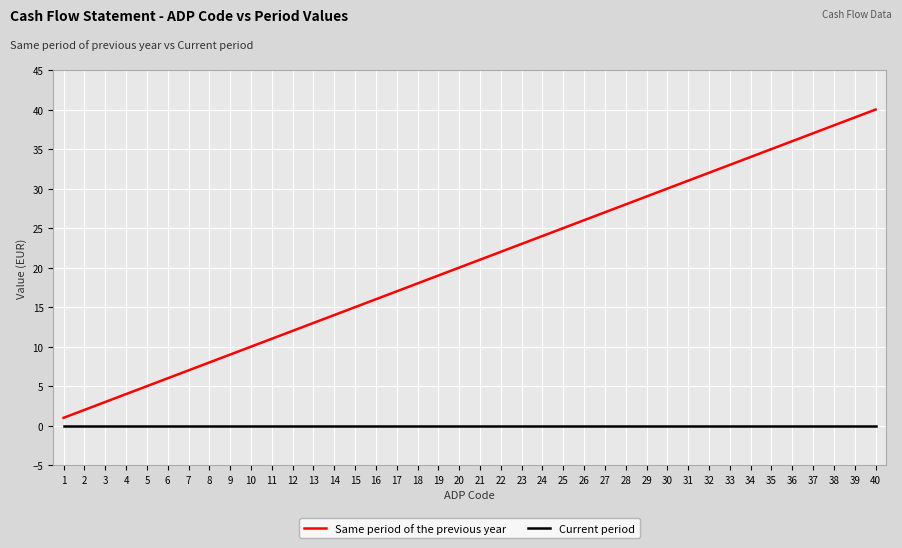

Which series changed the most between 17 and 35?

Same period of the previous year